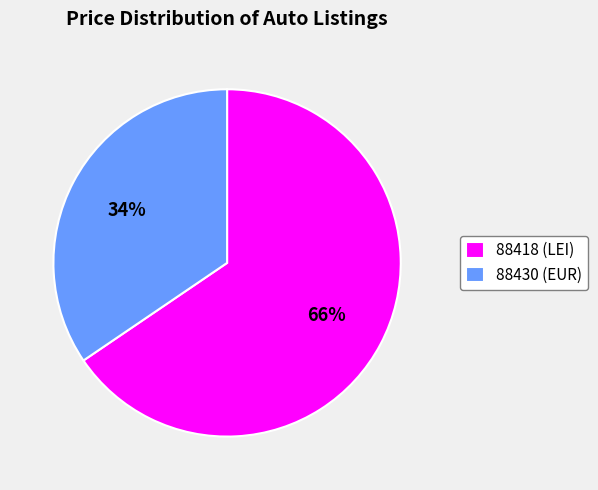

The 88418 slice represents 73% of the pie. True or false?

False